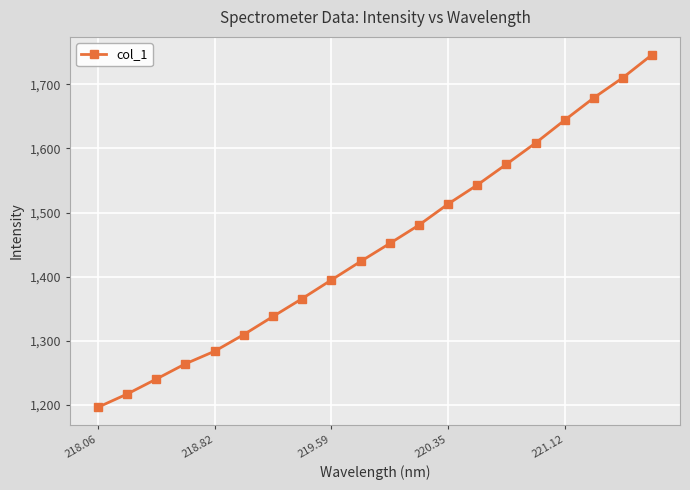

What is the smallest value displayed?

1196.4